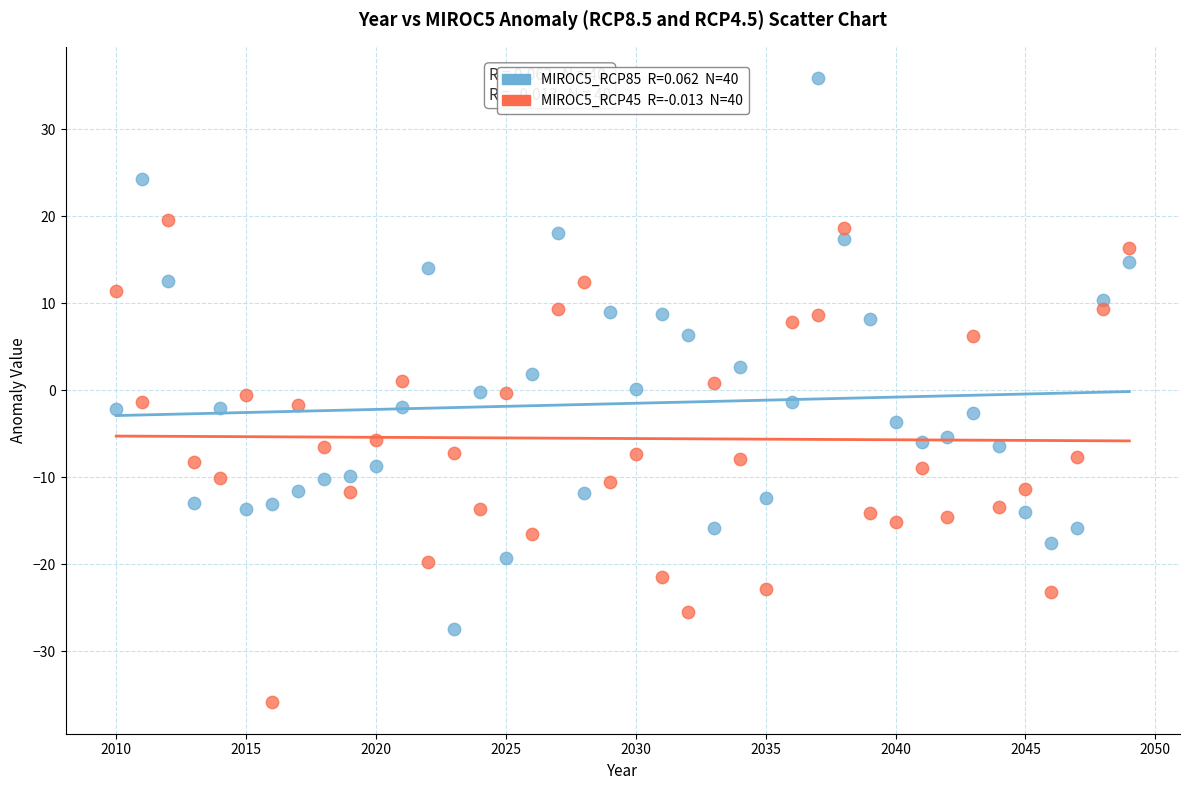

Across all data points, what is the range of X values (max minus min)?

39.0